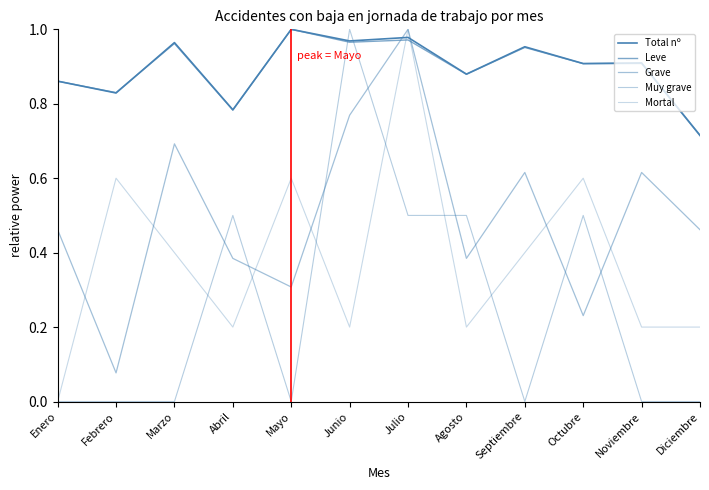

Does the chart display data point markers on the line(s)?

No